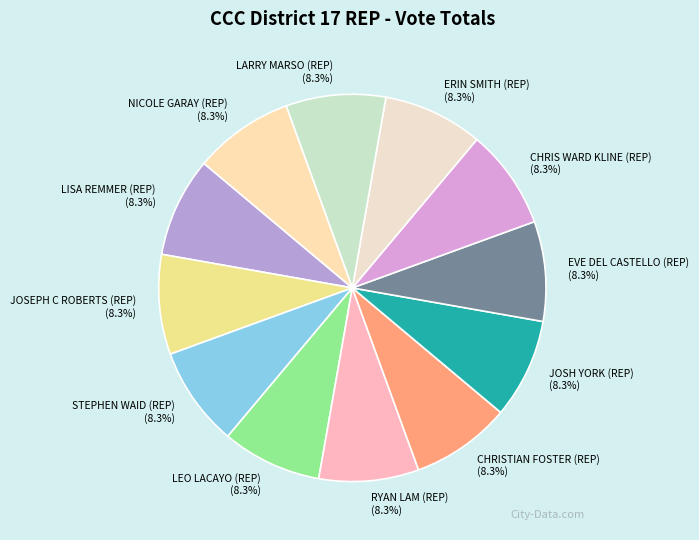

Is there a majority slice in this chart?

No